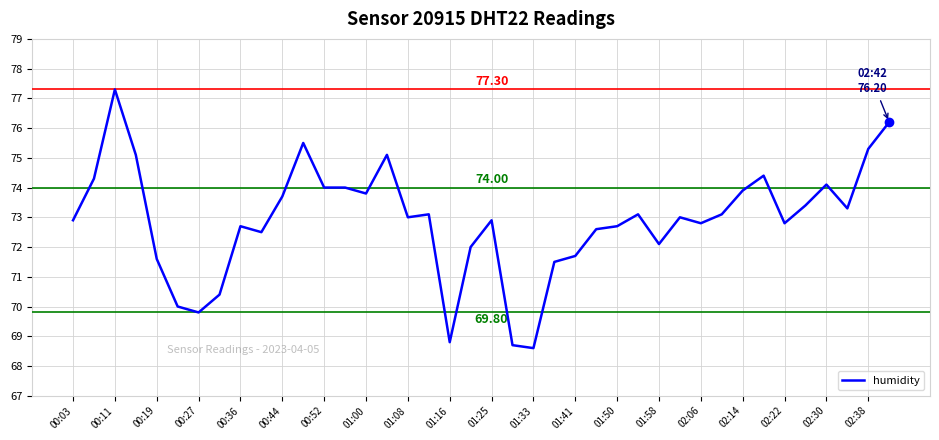

What is the difference between the maximum and minimum values?

8.7